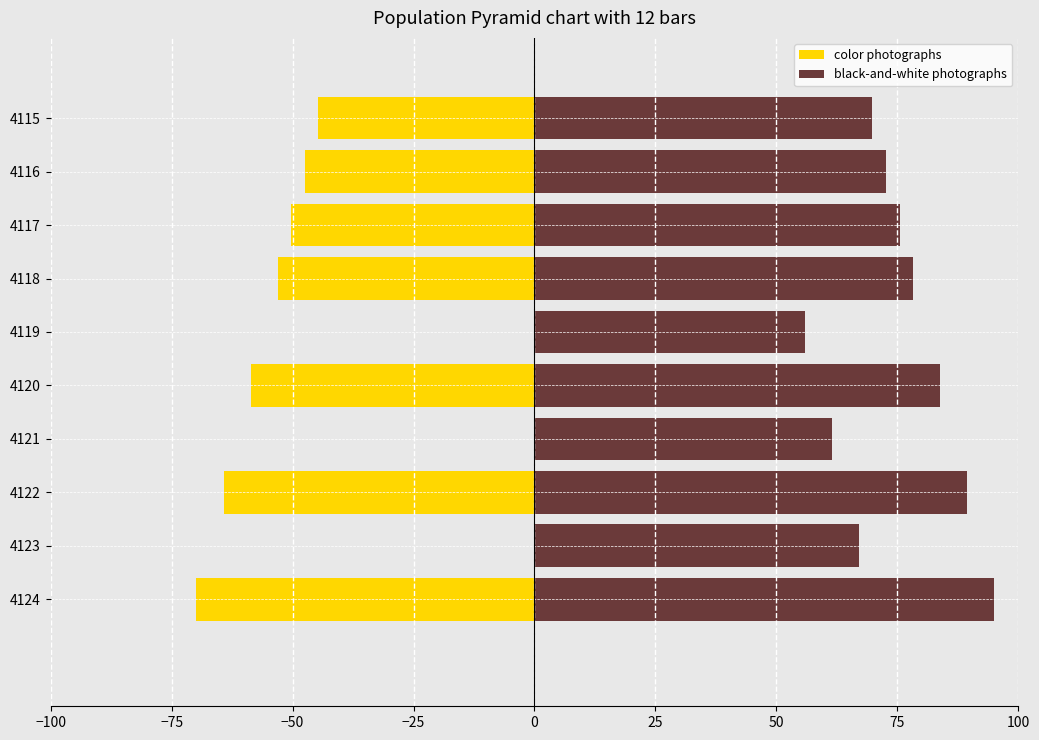

What is the sum of all black-and-white photographs values?

748.8